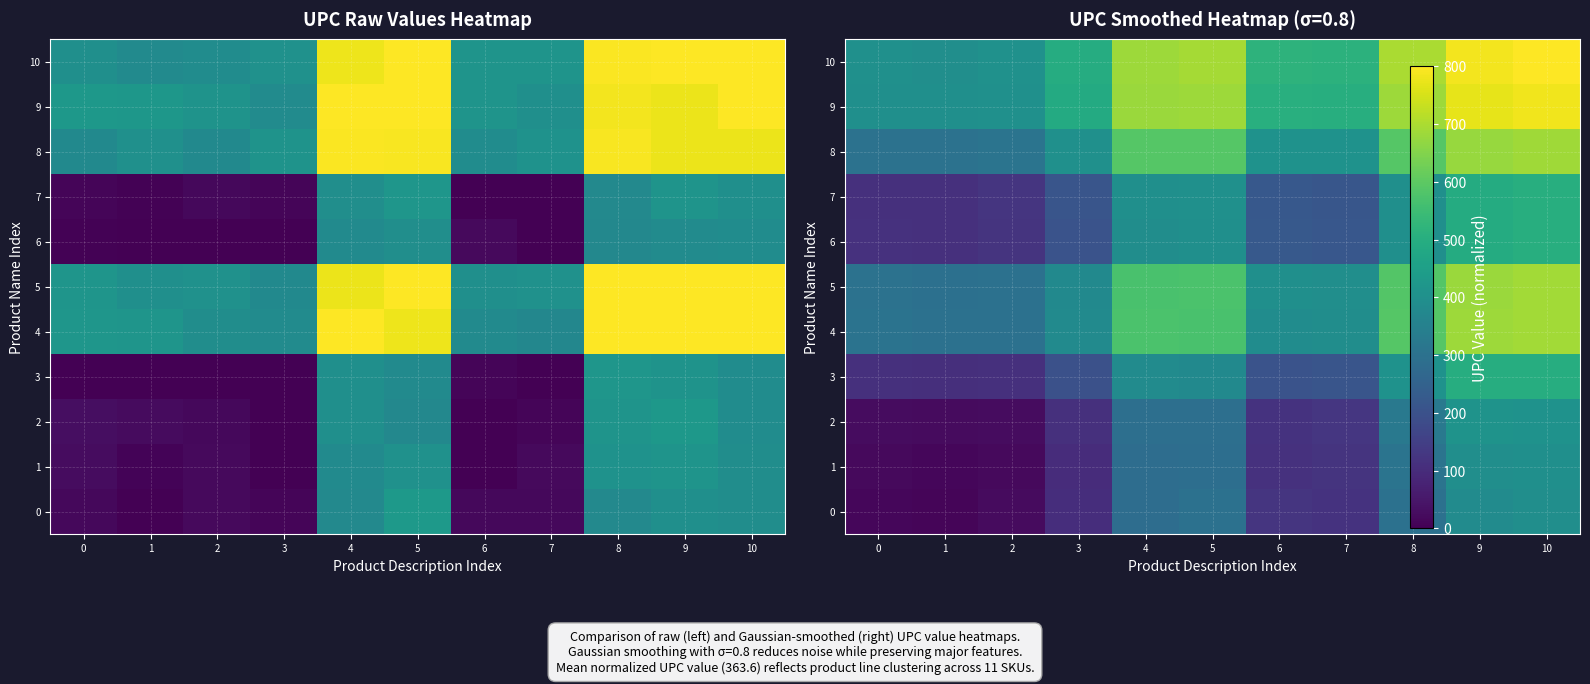

The value of 5 at 2 is 473.4. True or false?

False